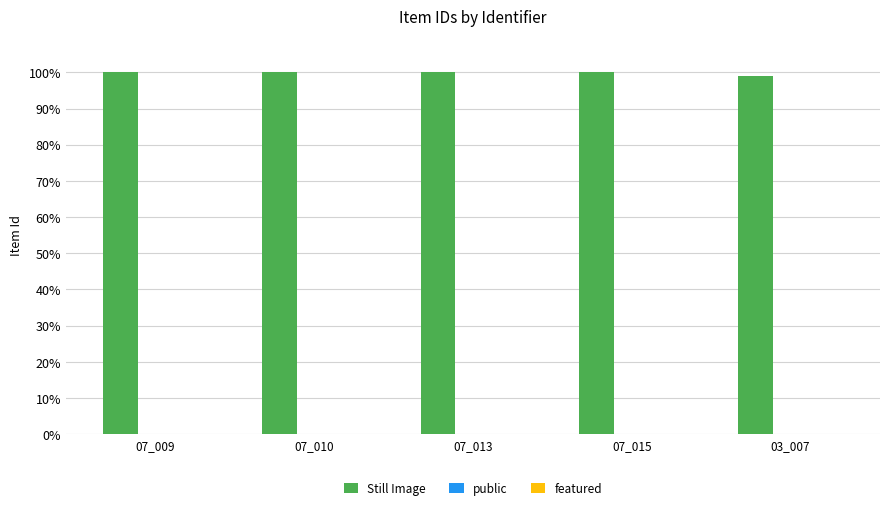

Reading left to right, what are all the values shown in this chart?

07_009=100.0	07_010=100.0	07_013=100.0	07_015=100.0	03_007=98.9